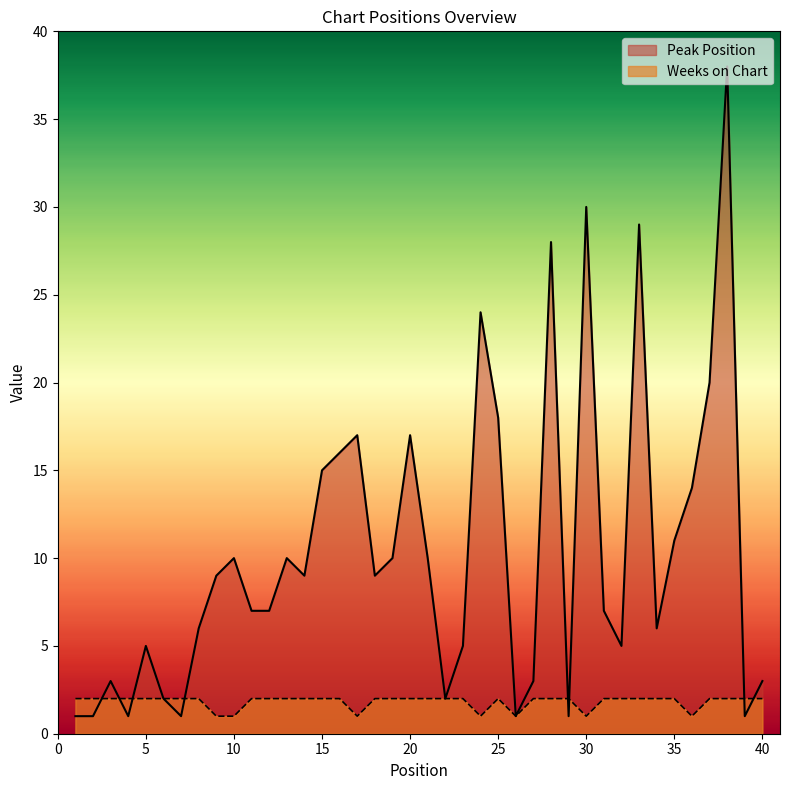

How many lines are shown in the chart?

2